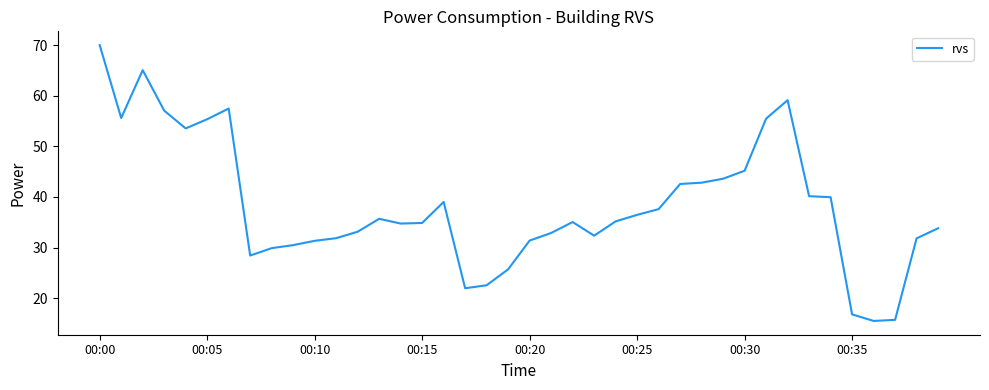

What is the maximum value shown in the chart?

70.0